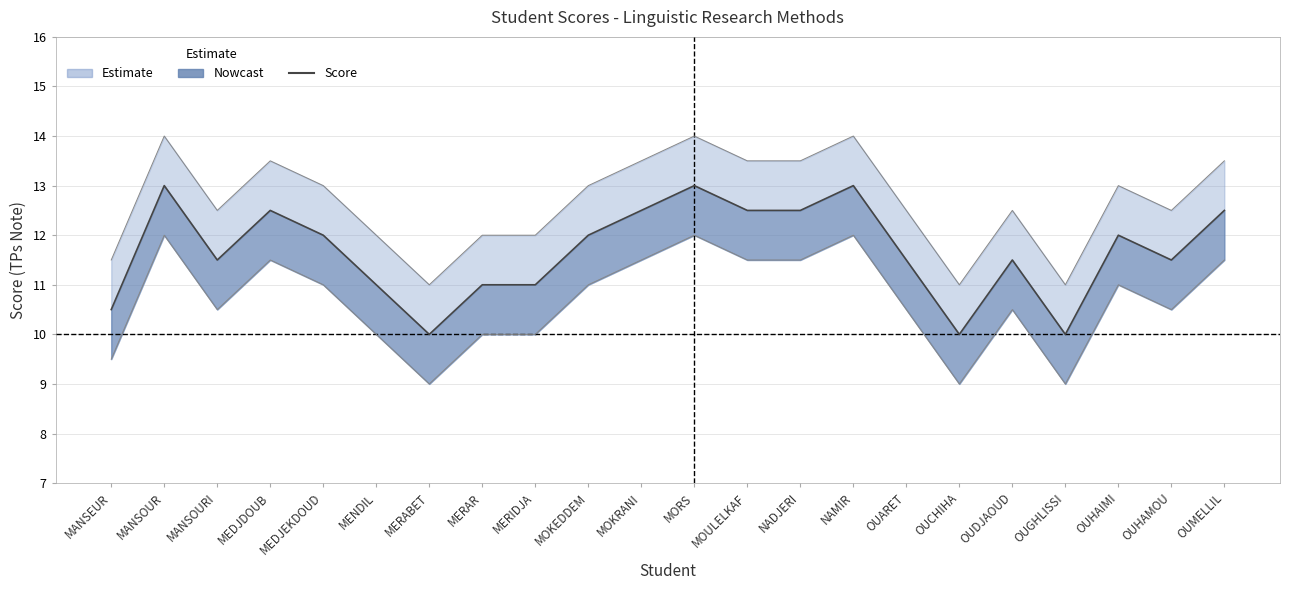

What is the value of the 9th point from the left?

11.0